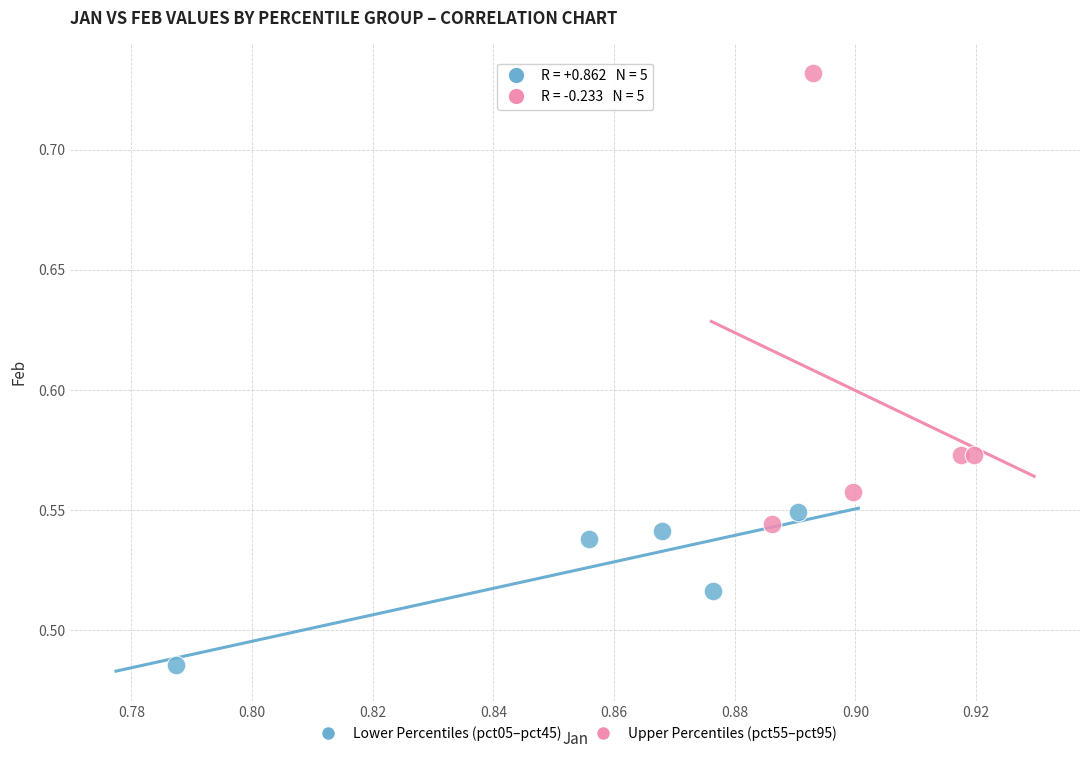

Which series reaches the maximum Y coordinate?

Upper Percentiles (pct55–pct95)